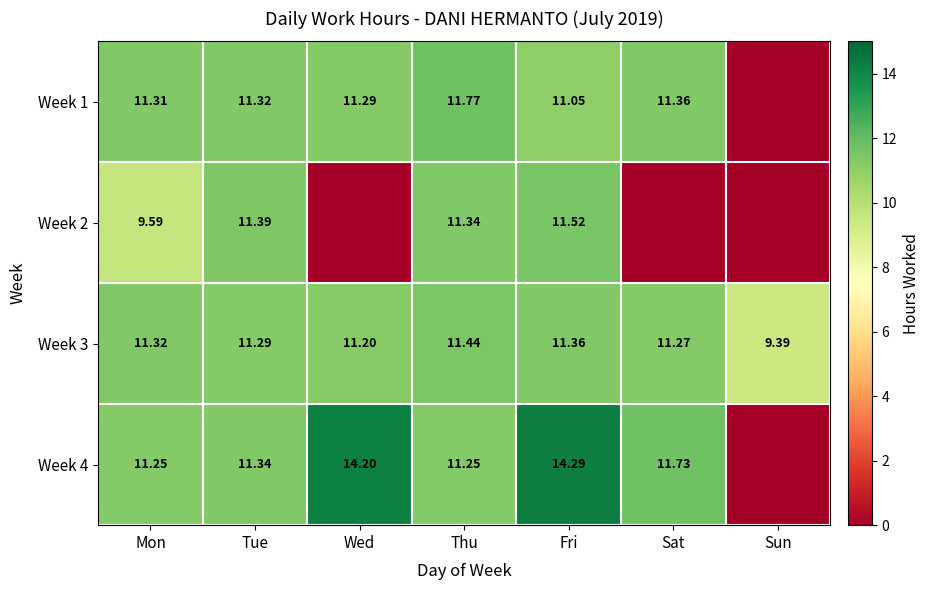

What is the spread (max minus min) of values at Sat?

11.7